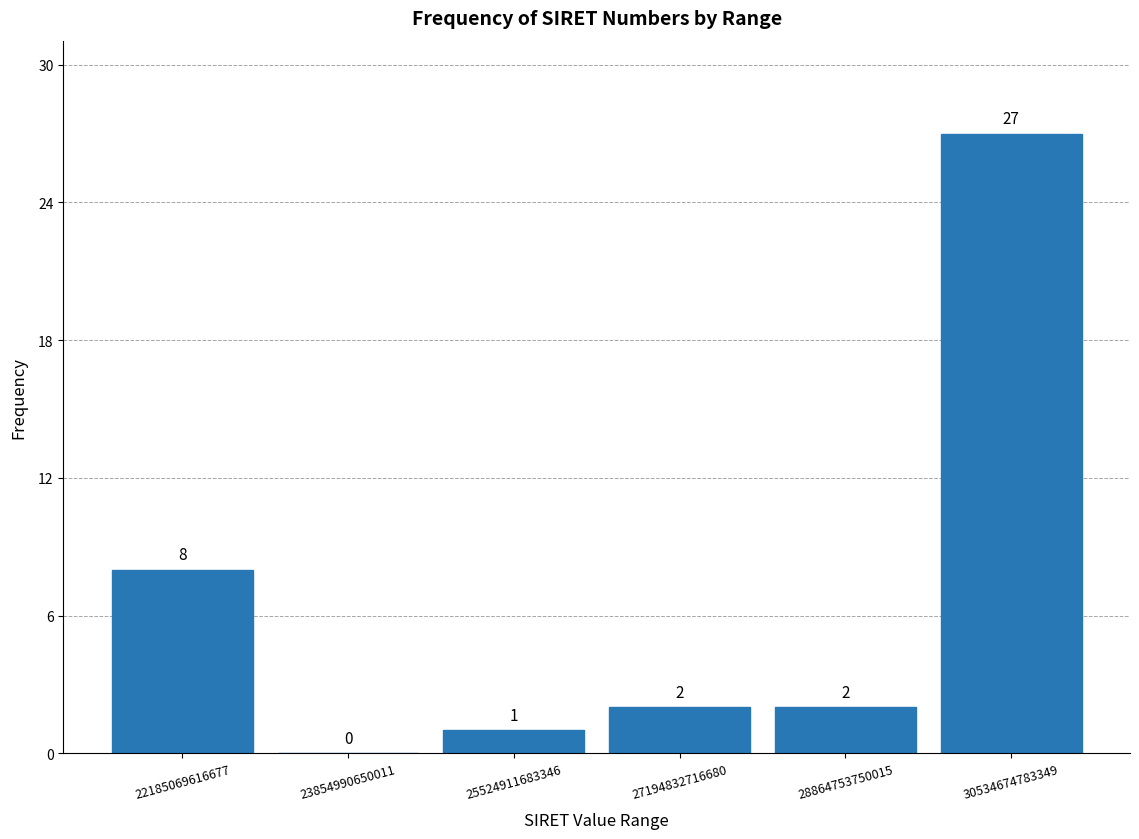

What is the height of the bar covering 28000000000000 to 29600000000000 on the x-axis? The bar edges are not printed on the chart, so give them approximately, as read against the axis.

2